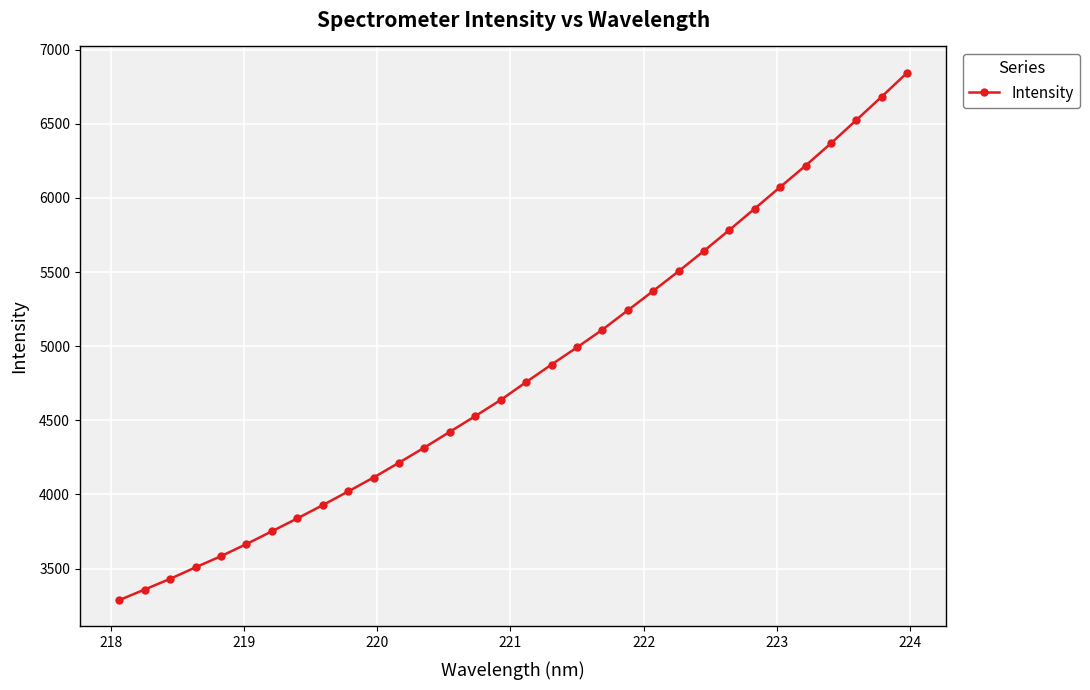

True or false: the data has more than 2 interior local peaks.

False